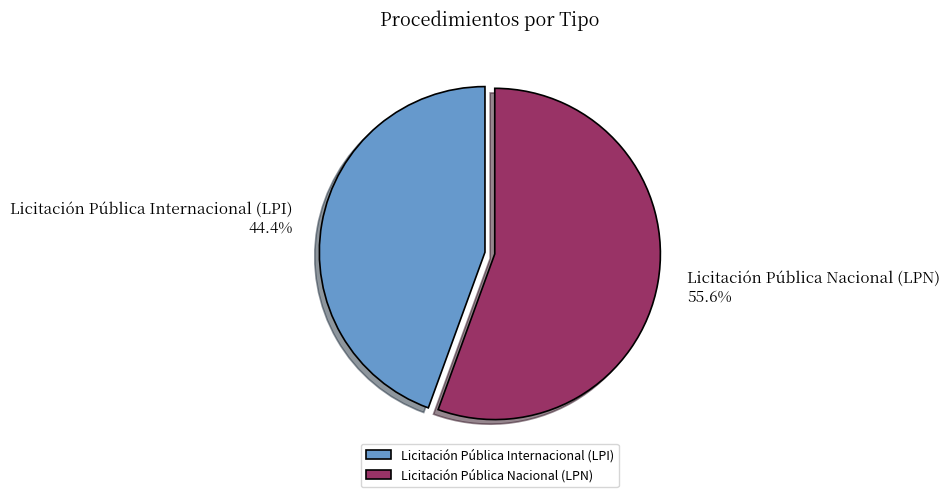

Combined, what portion of the pie is Licitación Pública Nacional (LPN) and Licitación Pública Internacional (LPI)?

100.0%